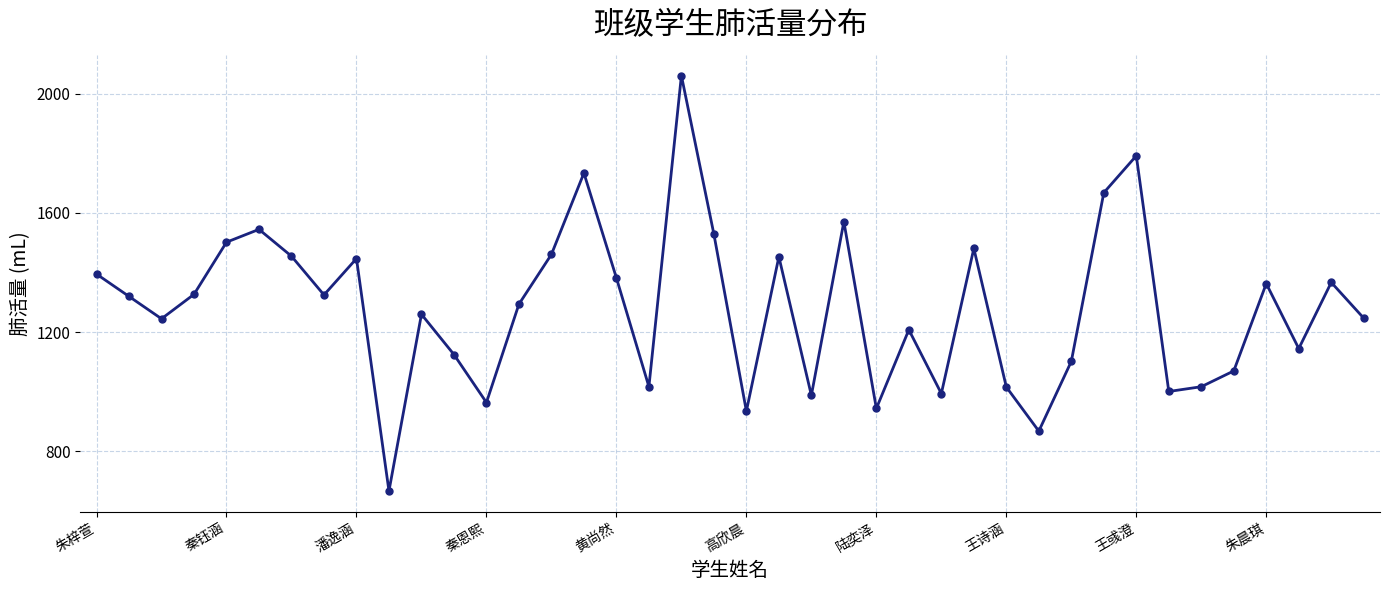

How many series are shown in this chart?

1